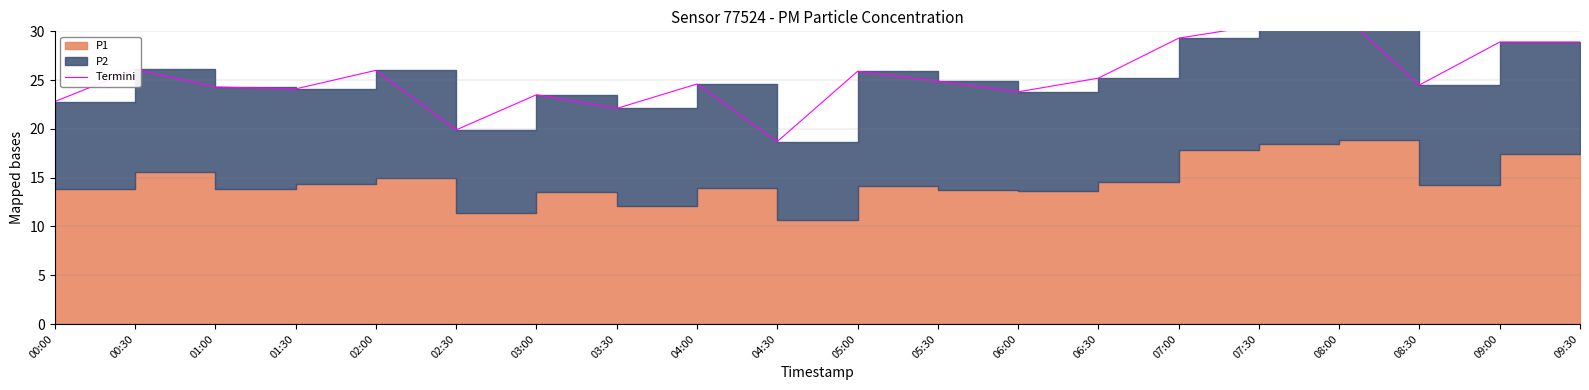

Which has a higher value, 08:30 or 09:30?

09:30